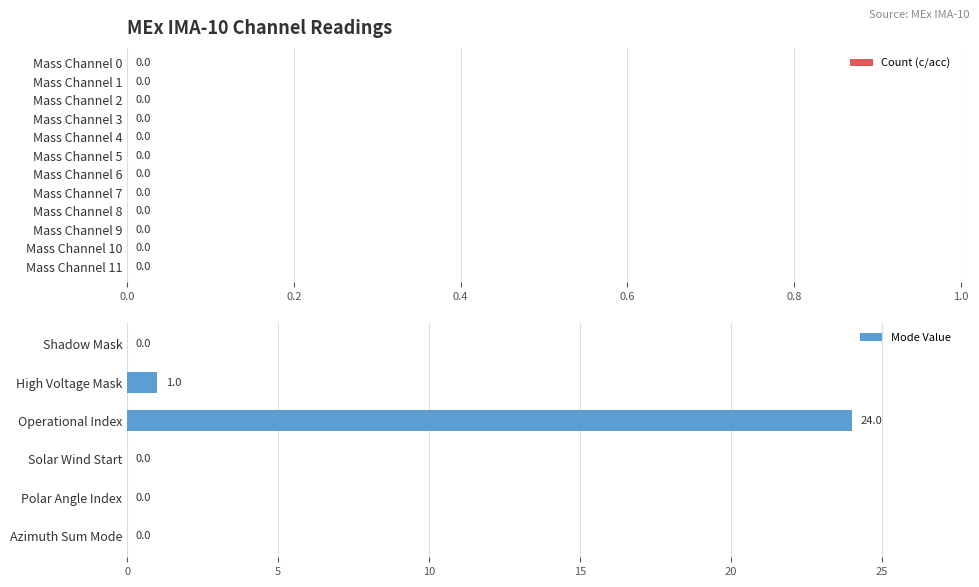

Which category has the highest value across all series?

Operational Index